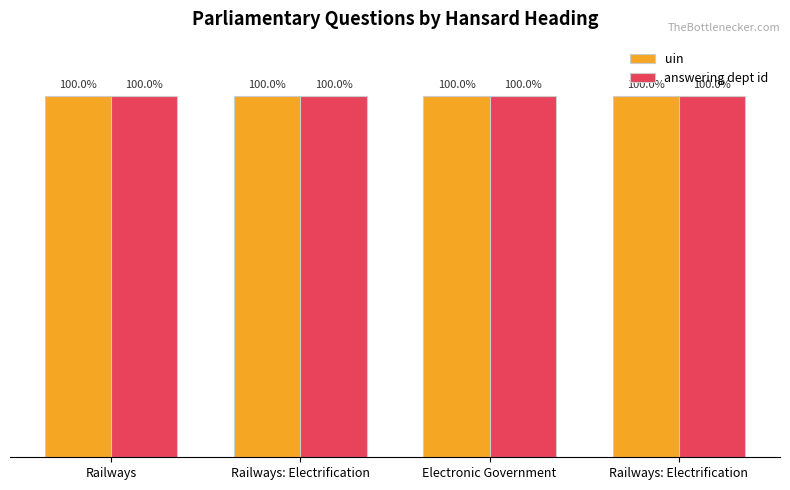

Does the chart contain any negative values?

No